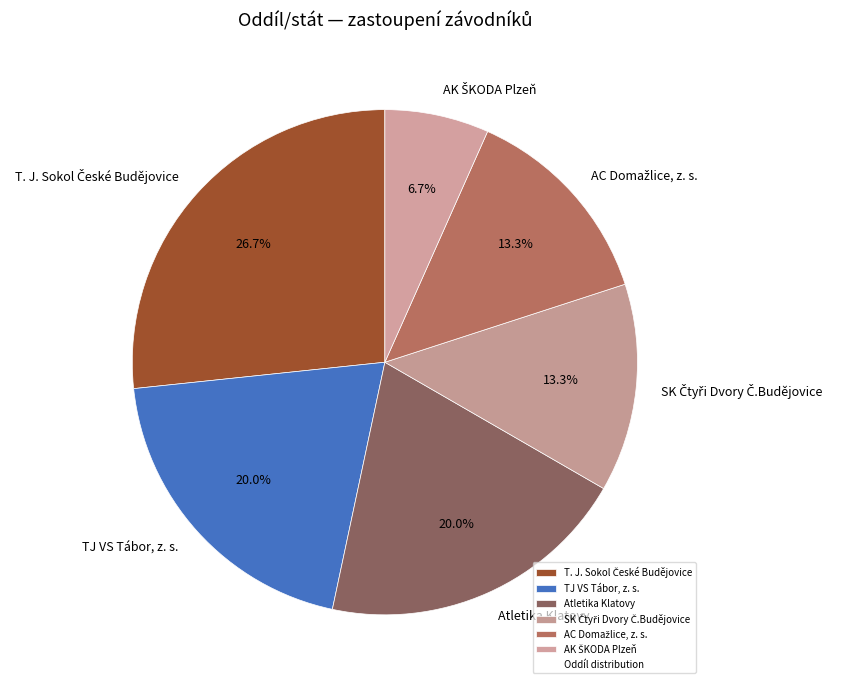

What portion of the pie excludes TJ VS Tábor, z. s.?

80.0%